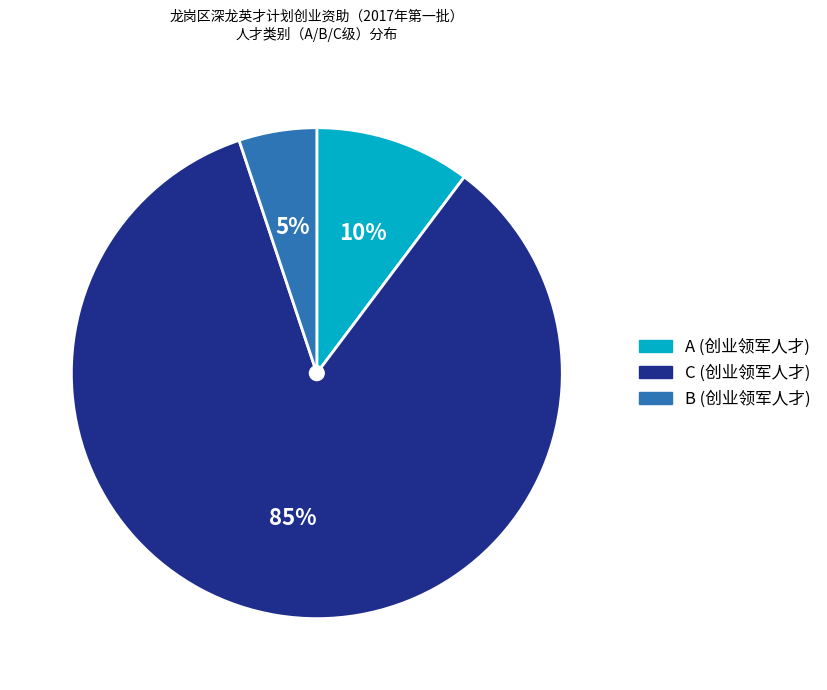

Is there any slice that represents more than half of the pie?

Yes